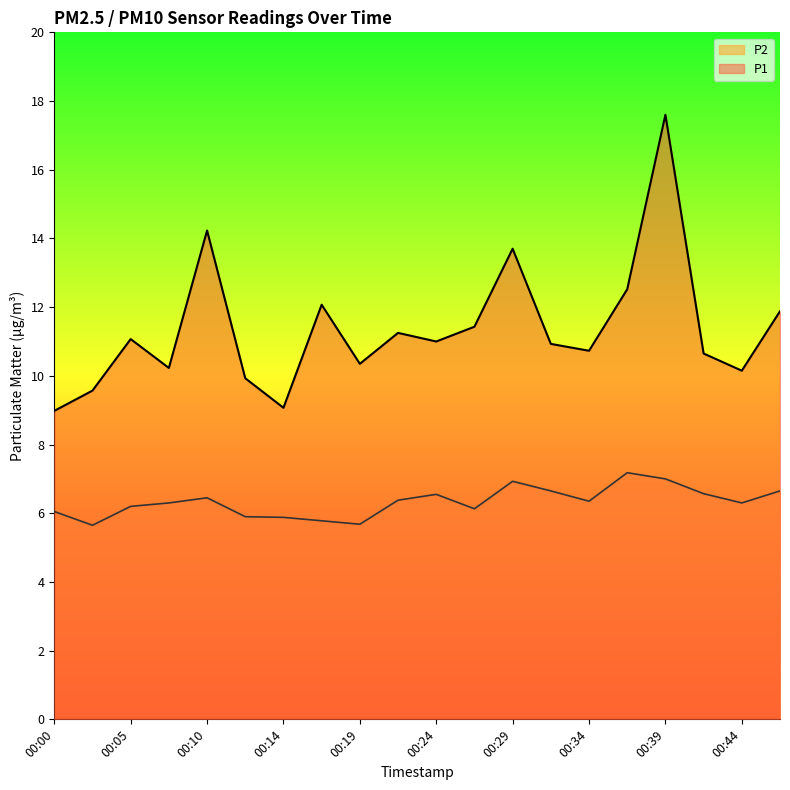

The value of P1 at 00:14 is 9.1. True or false?

True